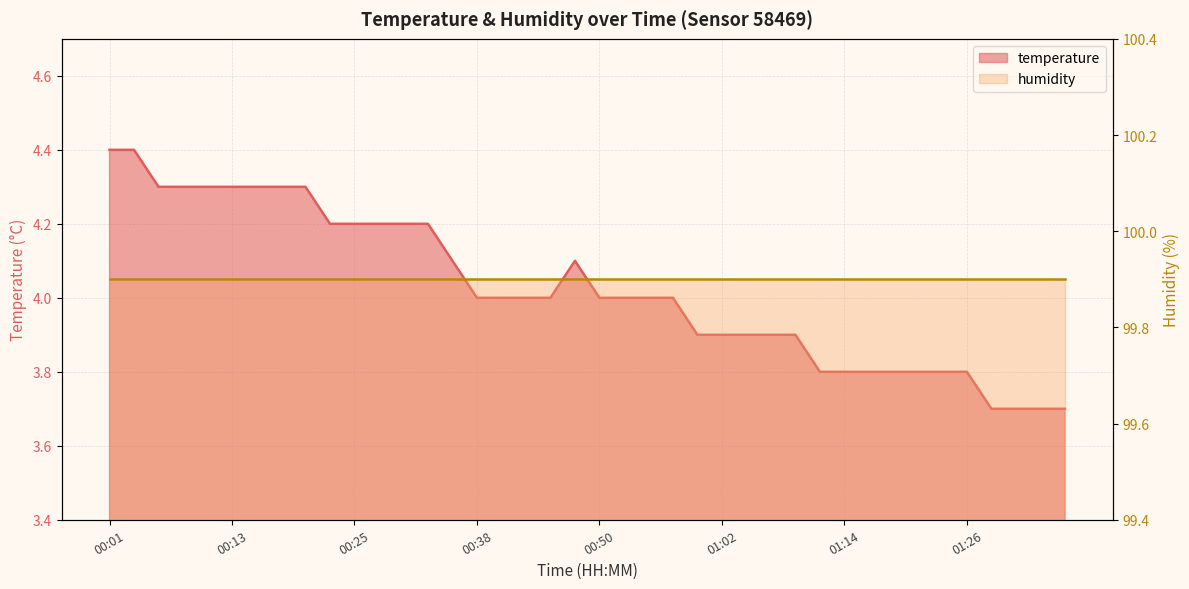

Which label corresponds to the smallest value in the chart?

01:29